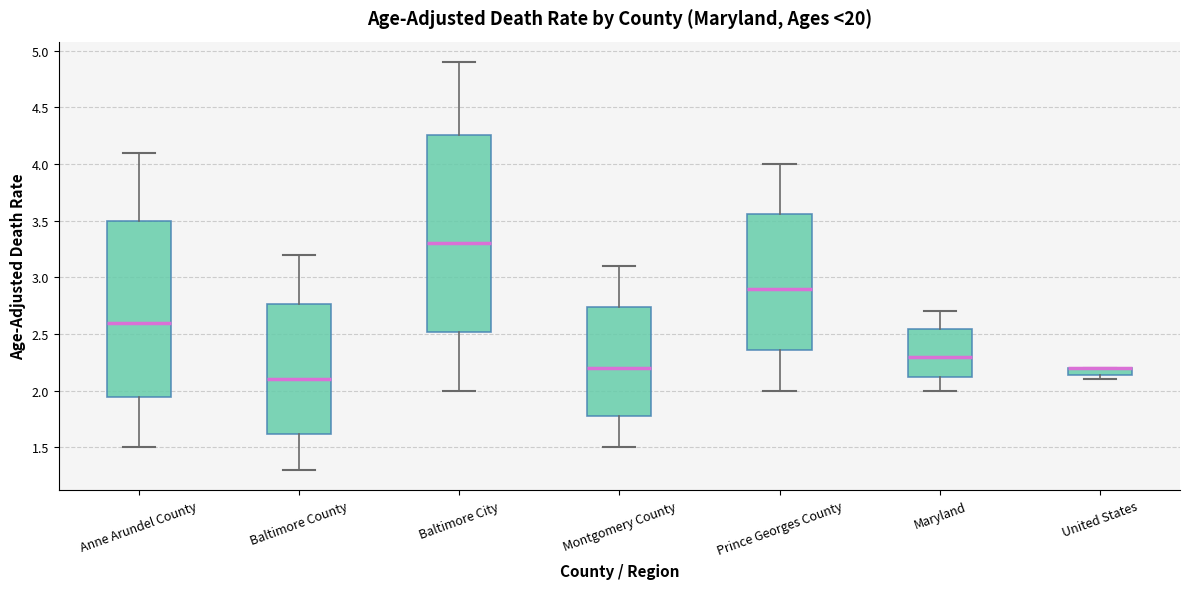

Where is the upper edge of the box for United States on the y-axis? The values are not printed on the chart, so give them approximately, as read against the axis.

2.20